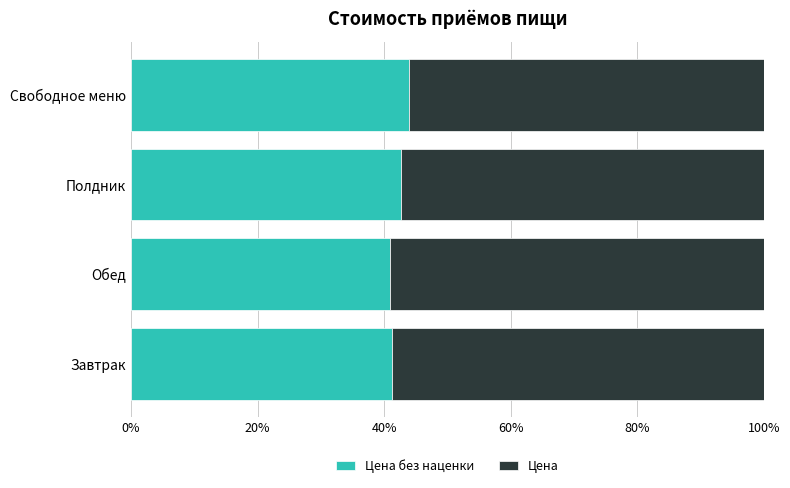

What is the total value across all series at Завтрак?

100.0